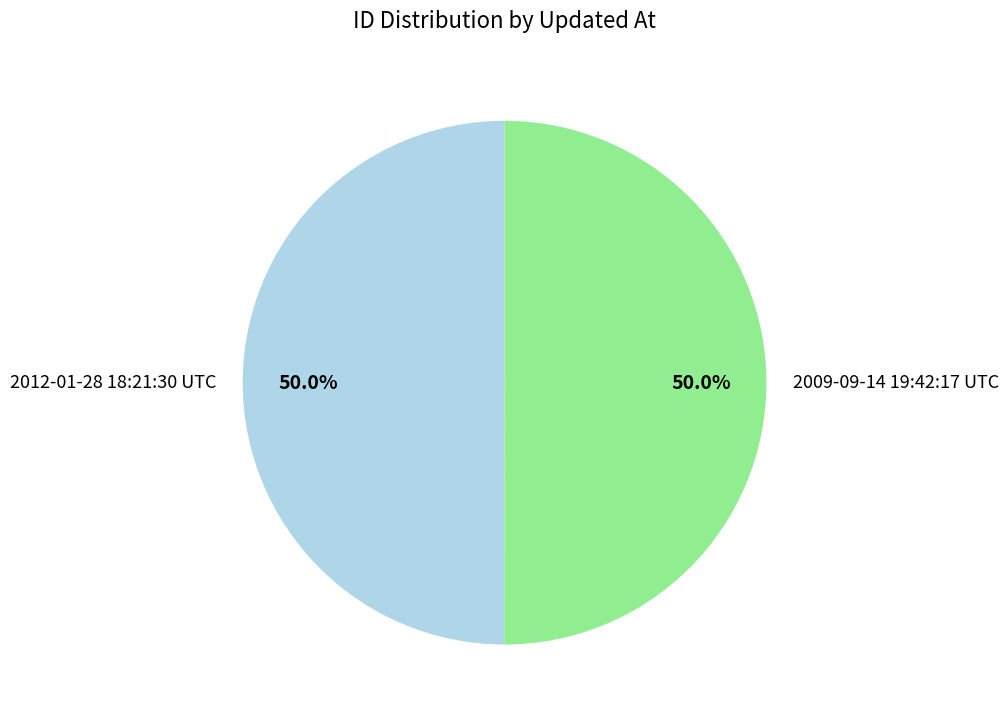

Approximately how many times larger is the value at 2009-09-14 19:42:17 UTC compared to 2012-01-28 18:21:30 UTC?

1.0